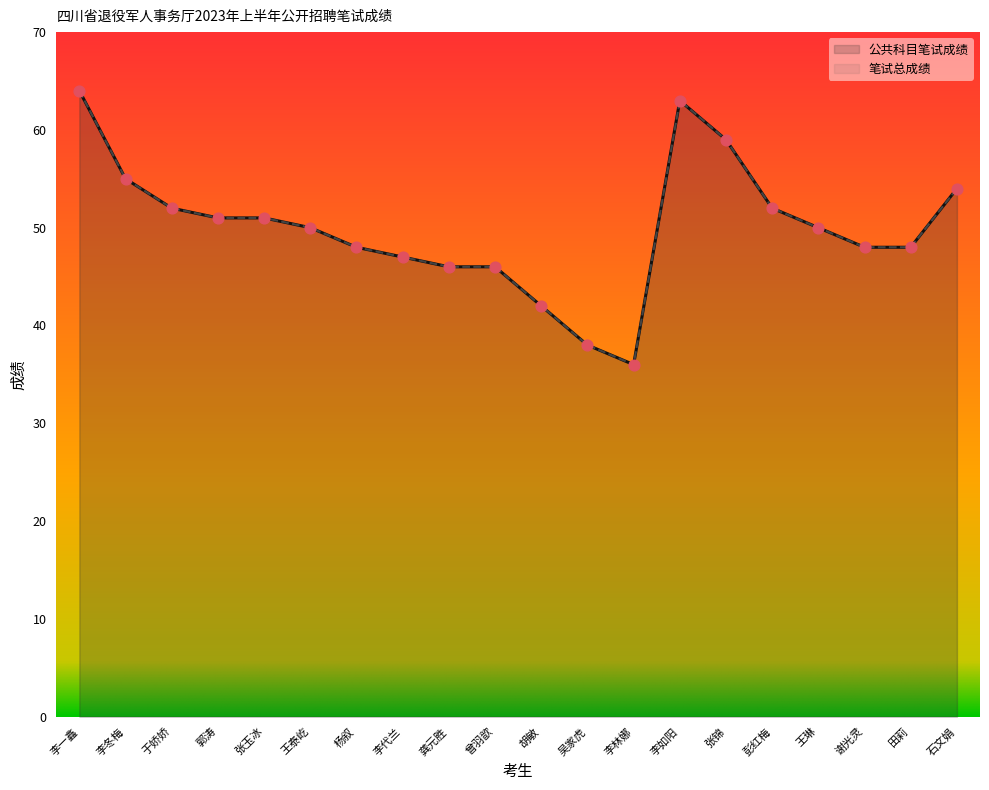

Which series reaches the maximum Y coordinate?

公共科目笔试成绩